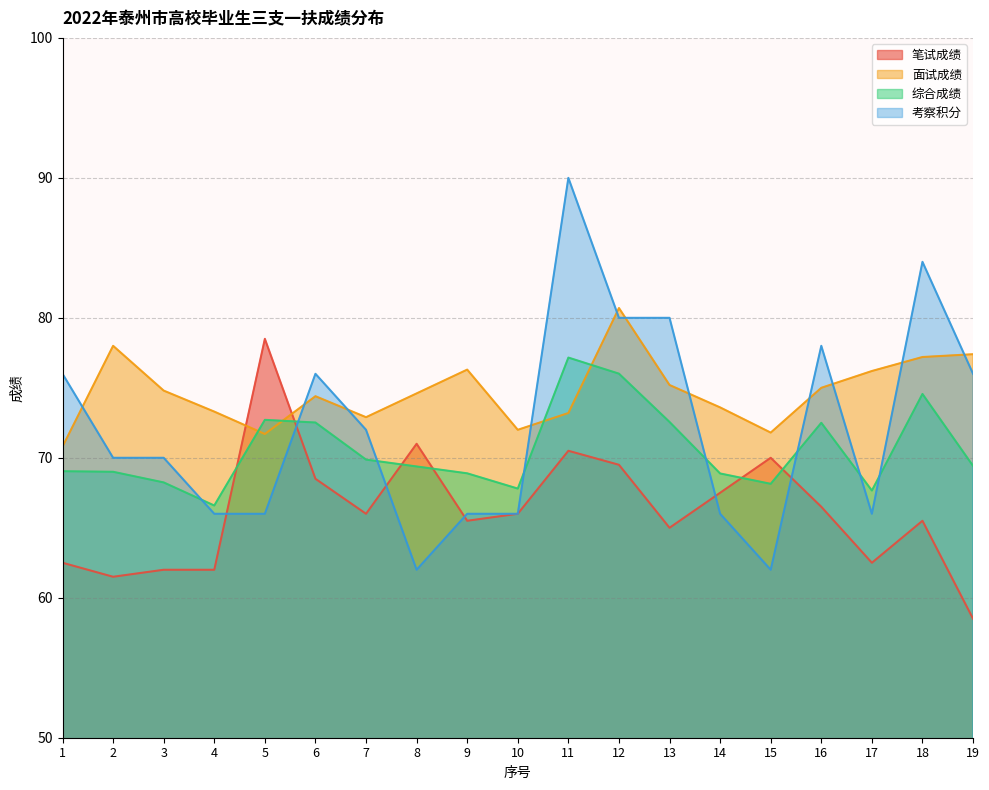

At which category is the sum across all series the highest?

11